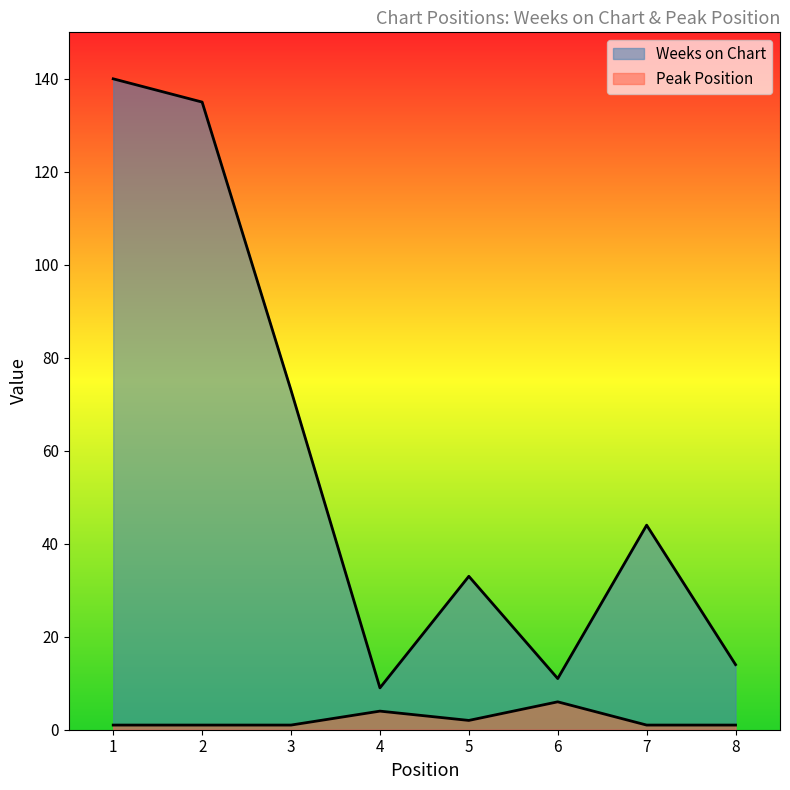

Where is the first local maximum for Weeks on Chart?

5